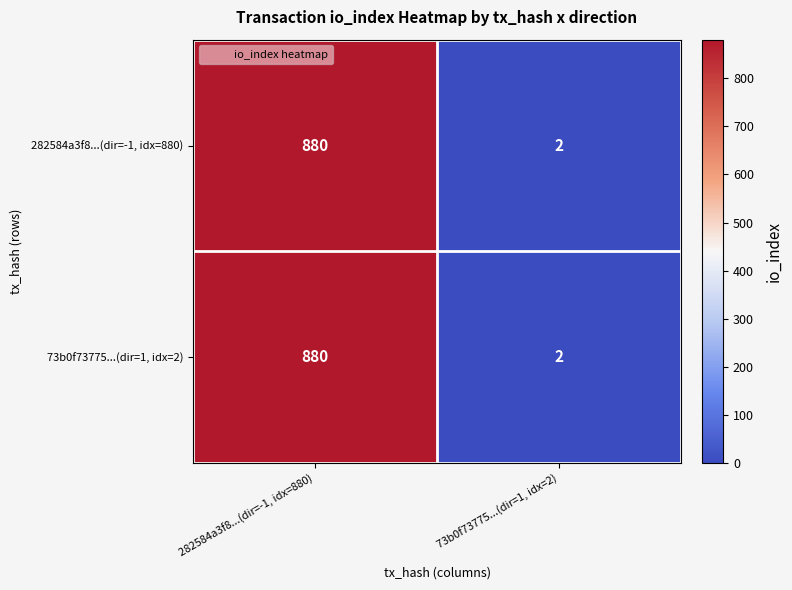

True or false: 282584a3f8...(dir=-1, idx=880) has a value of 539 at 282584a3f8...(dir=-1, idx=880).

False